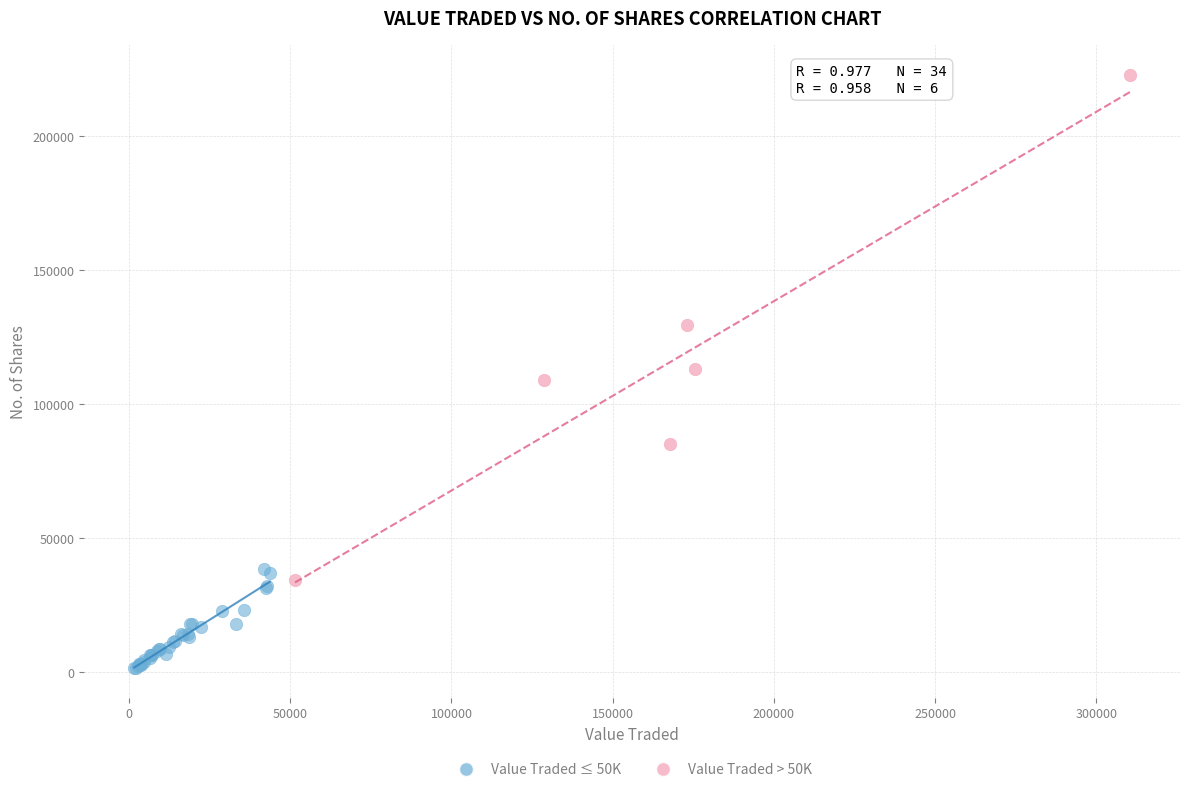

What are all the series names shown in the legend?

Value Traded ≤ 50K, Value Traded > 50K